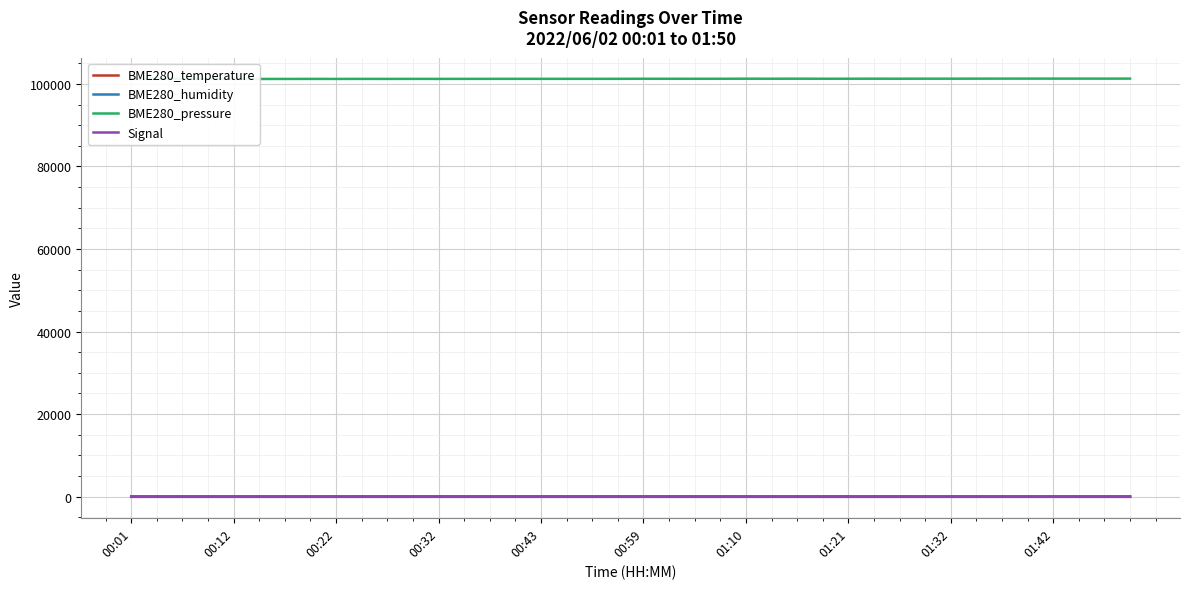

What is the spread (max minus min) of values at 00:22?

101286.8